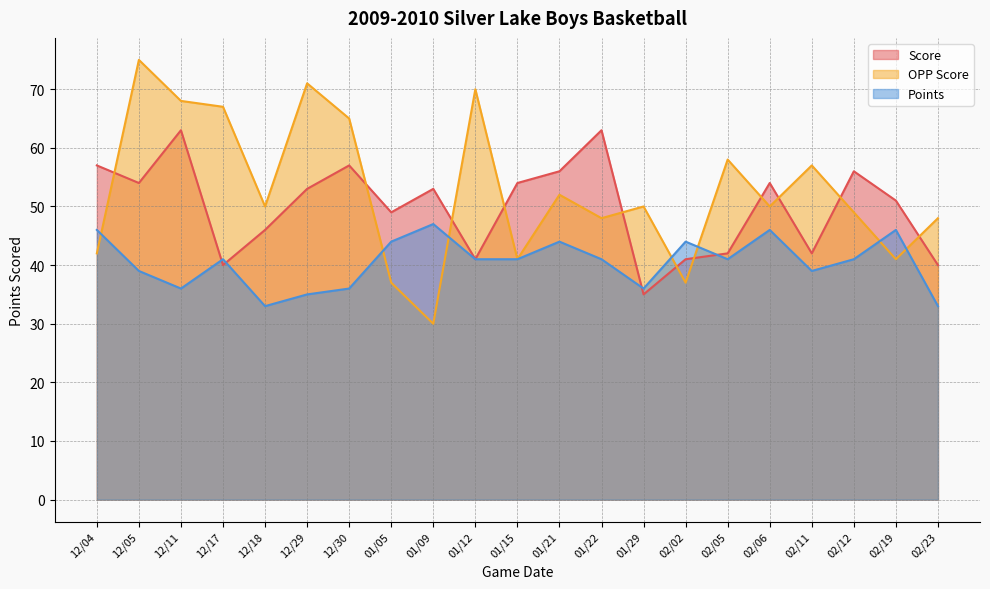

What is the label of the 16th point from the right?

12/29